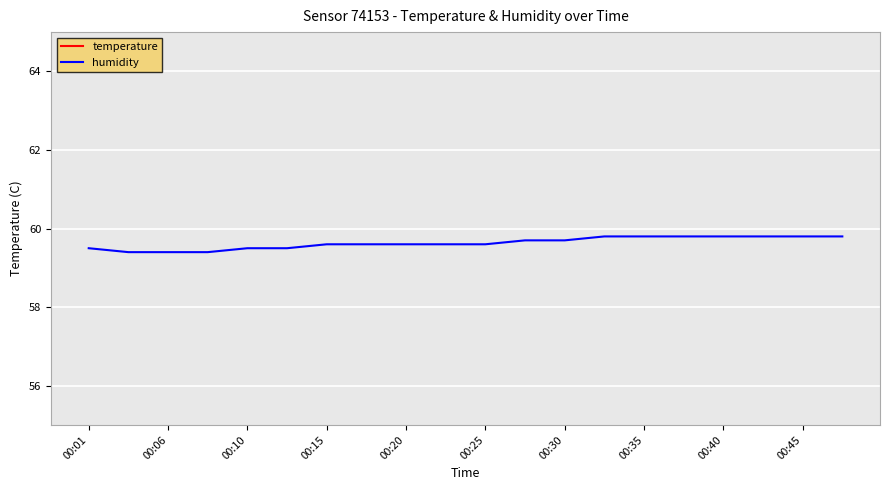

True or false: temperature and humidity intersect in this chart.

False